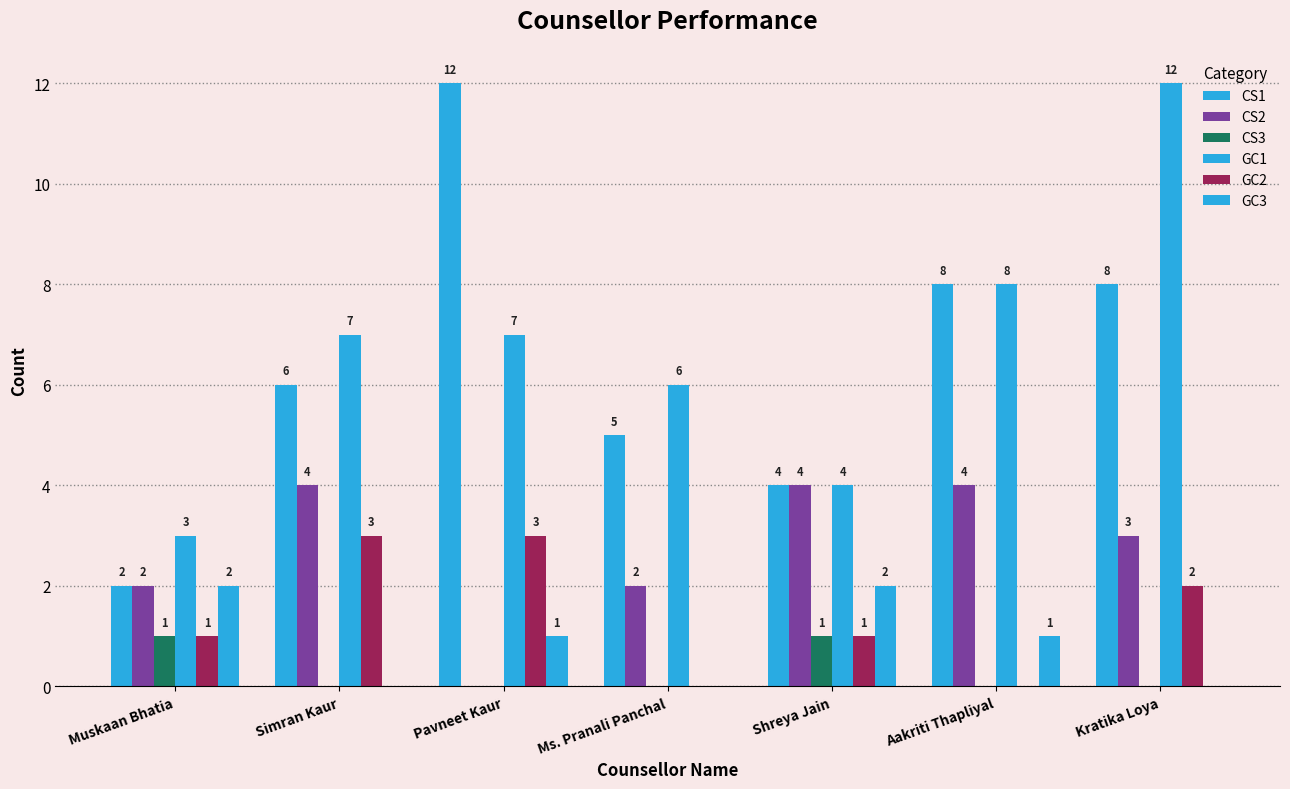

Which category has the highest value across all series?

Pavneet Kaur